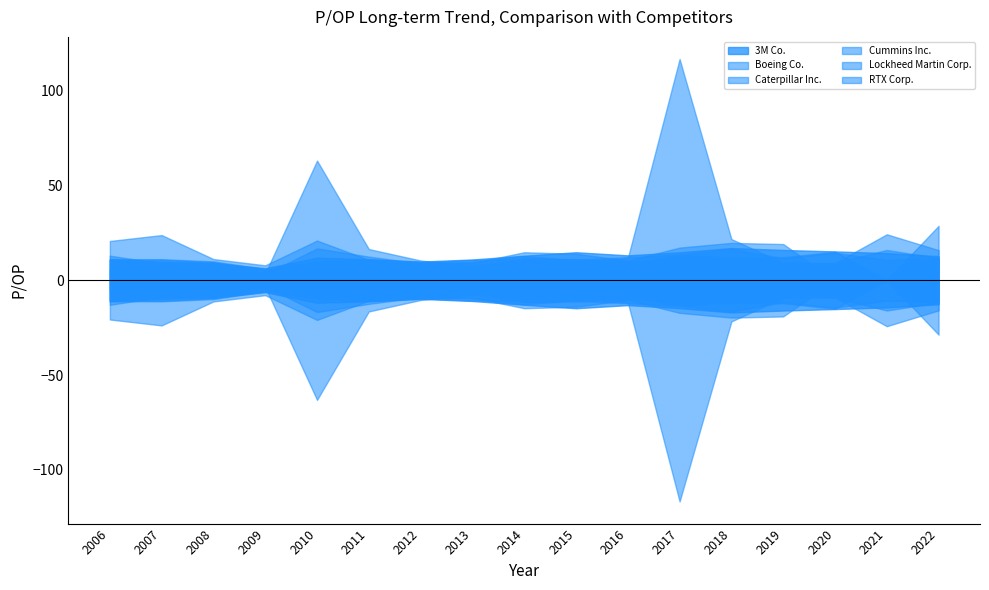

What is the sum of the Boeing Co. values at 2016 and 2018?

30.1